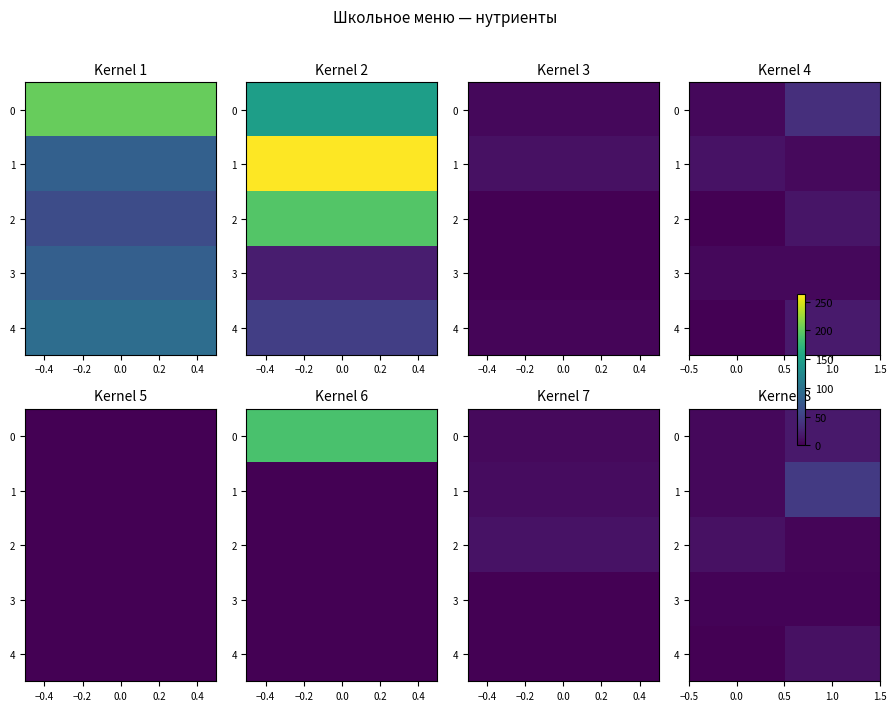

Is the value of 0 at 0.0 greater than the value of 4 at 1.0?

No